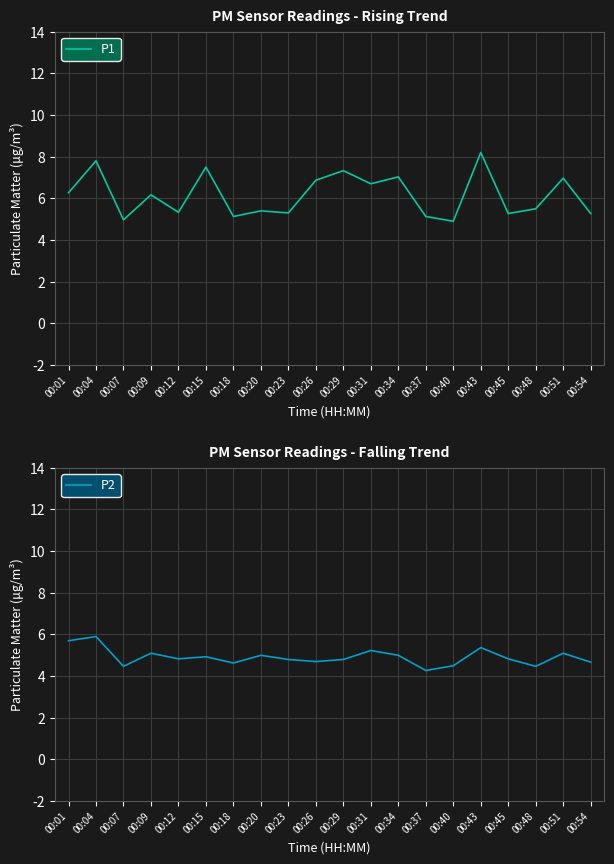

At which label is P2 closest to 5?

00:20